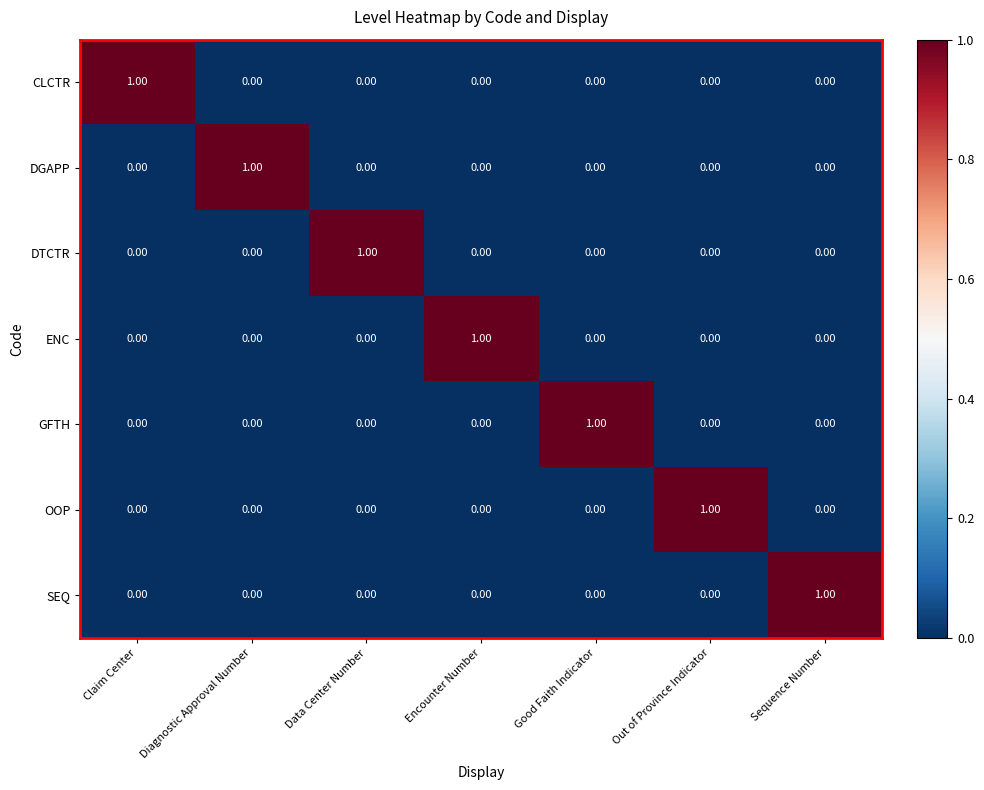

Is the value of DTCTR at Sequence Number greater than the value of DGAPP at Diagnostic Approval Number?

No